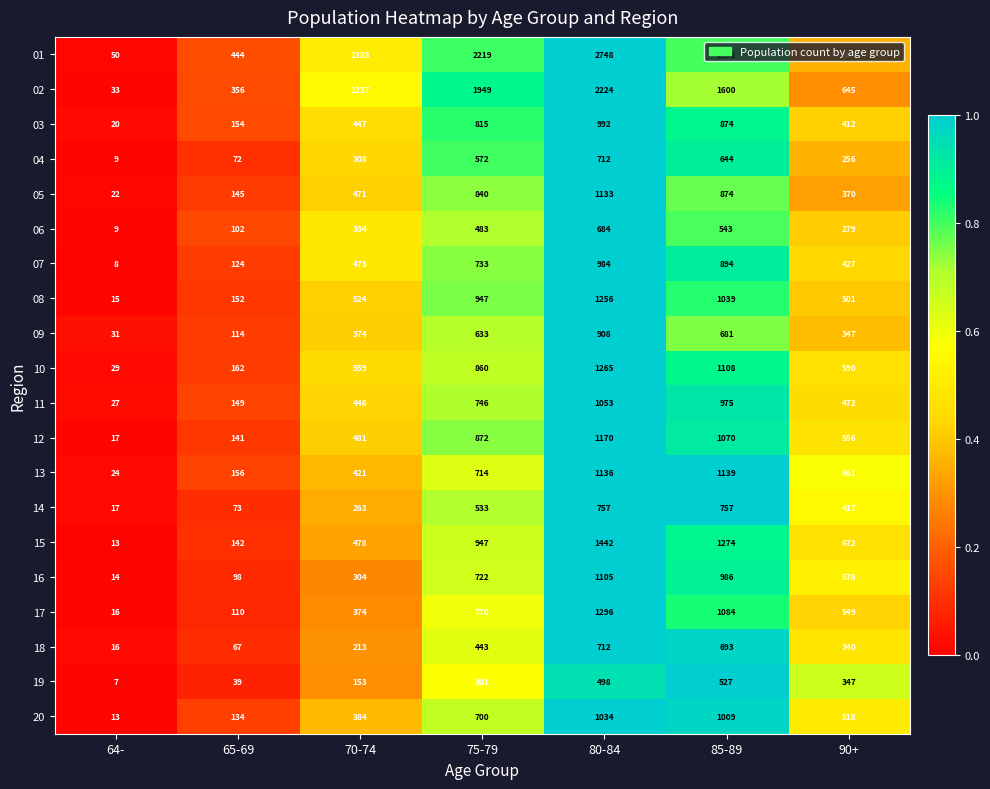

What is the spread (max minus min) of values at 85-89?

1664